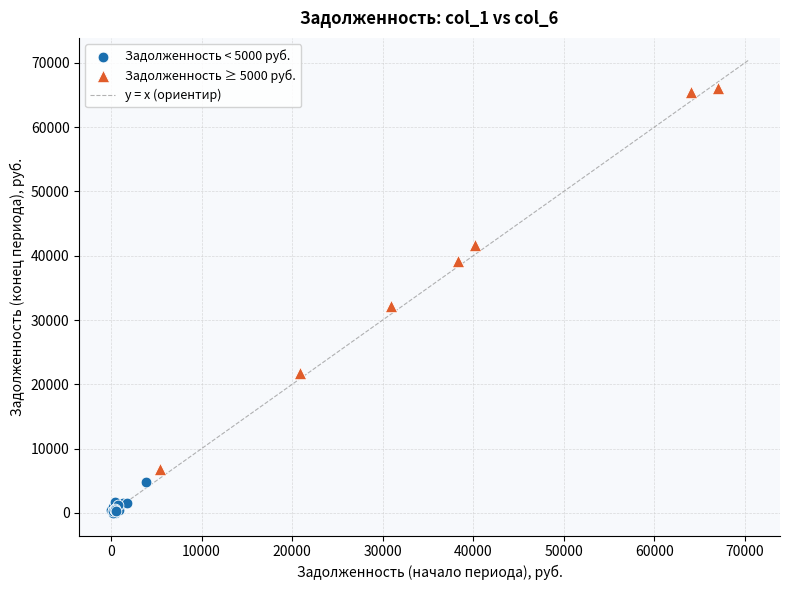

Which series reaches the maximum Y coordinate?

Задолженность ≥ 5000 руб.